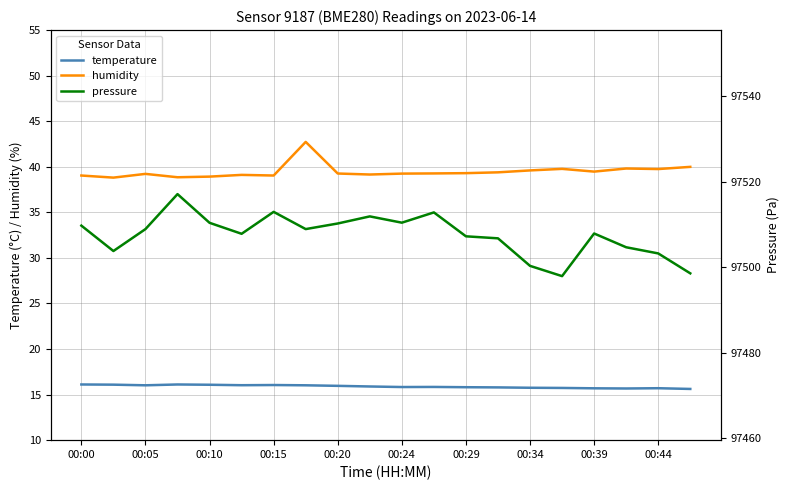

What is the lowest value of the temperature series?

15.6